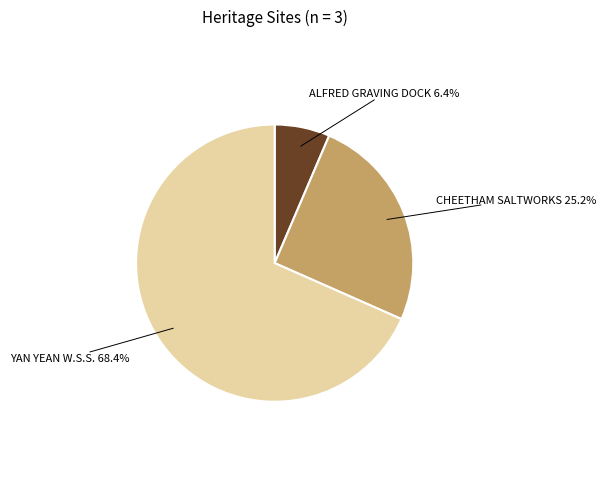

Is there a majority slice in this chart?

Yes